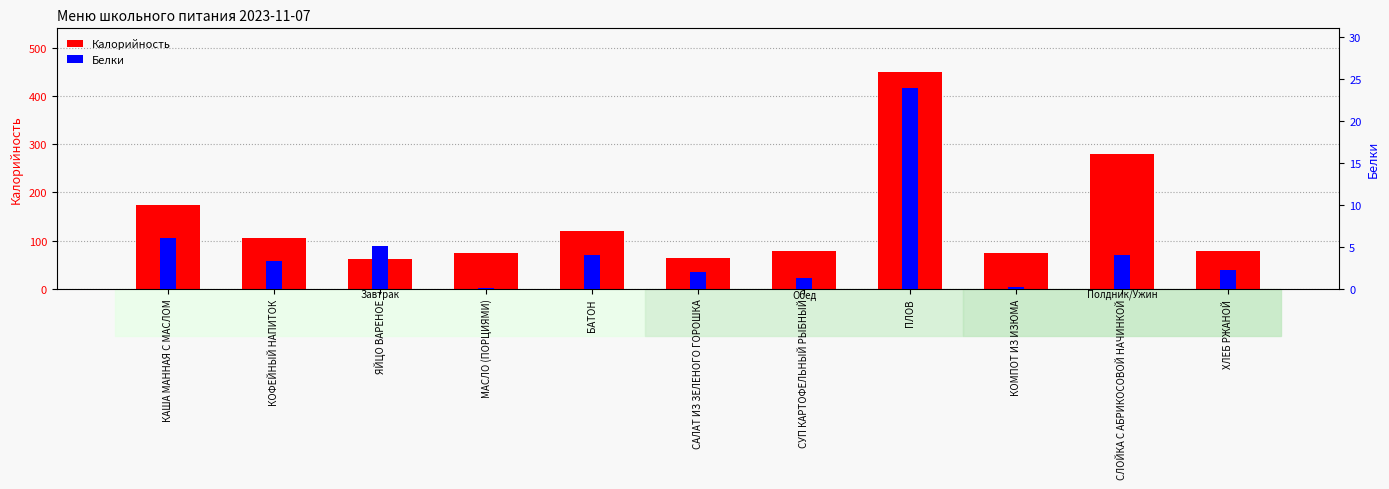

What are all the series names shown in the legend?

Калорийность, Белки